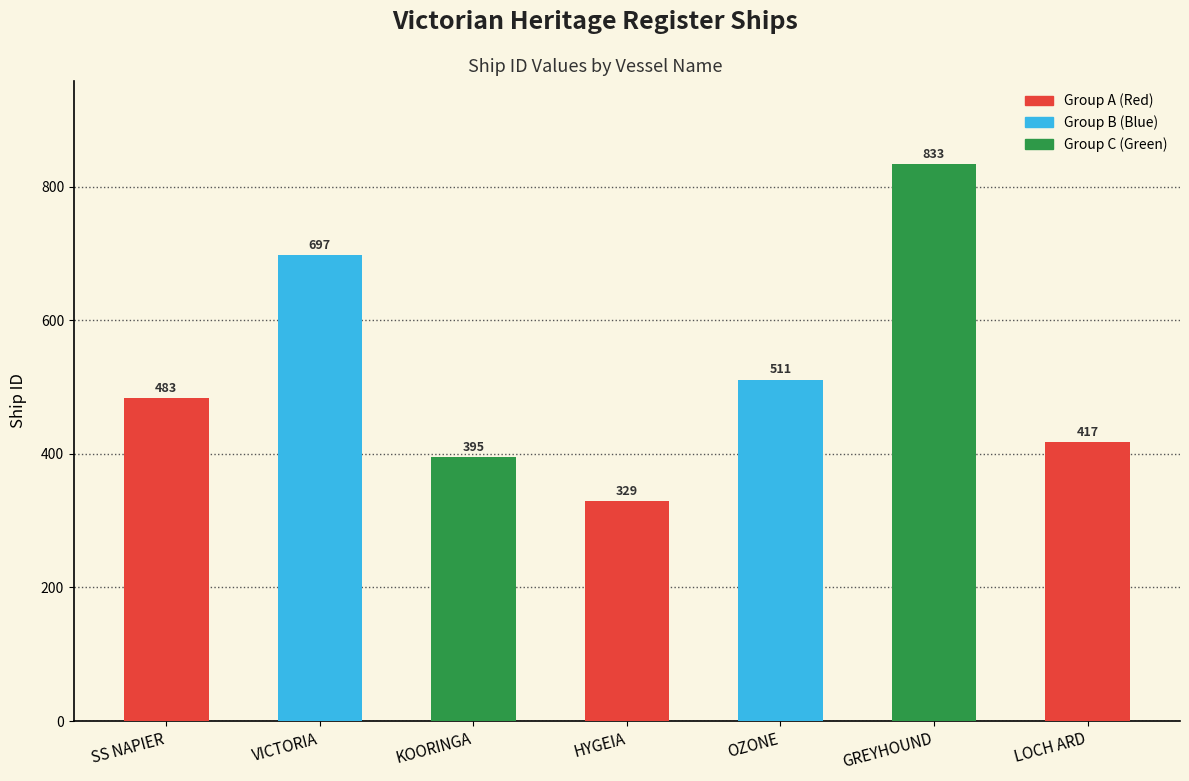

Which has a higher value, HYGEIA or SS NAPIER?

SS NAPIER